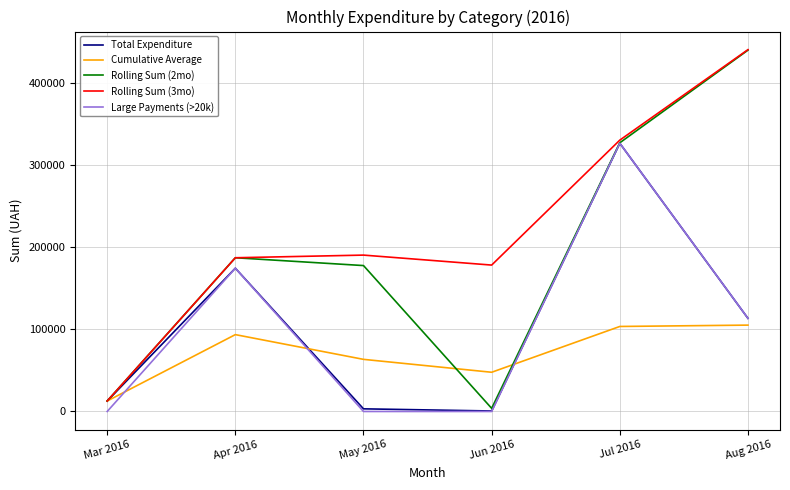

What is the difference between the highest and lowest values at Mar 2016?

12746.9